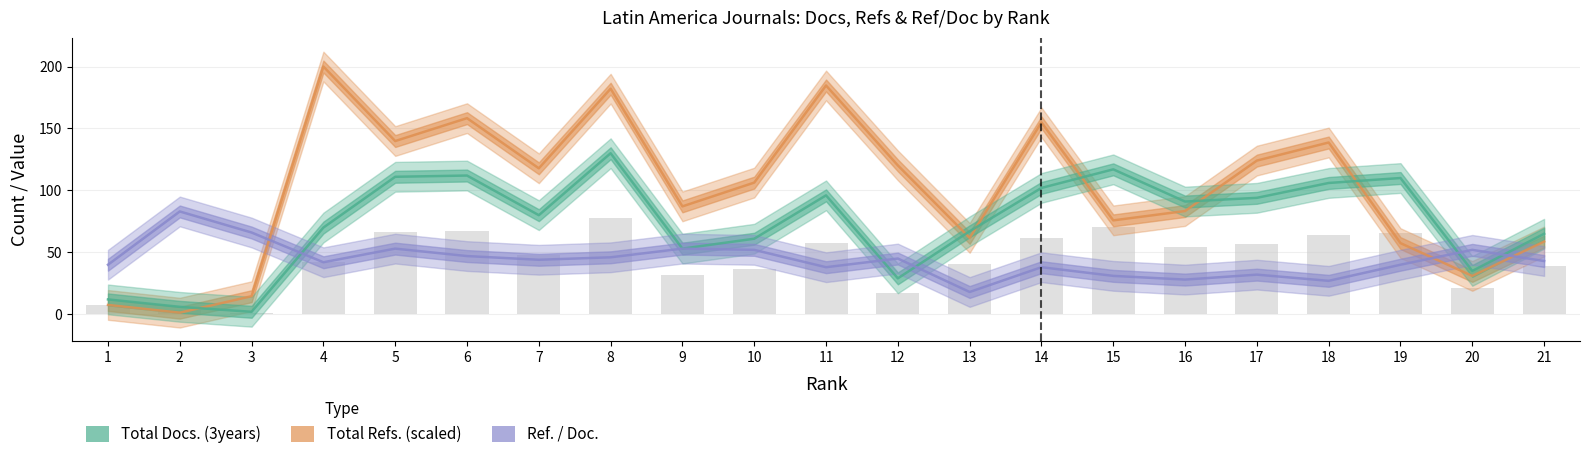

The Ref. / Doc. series shows 67.0 at 11. True or false?

False